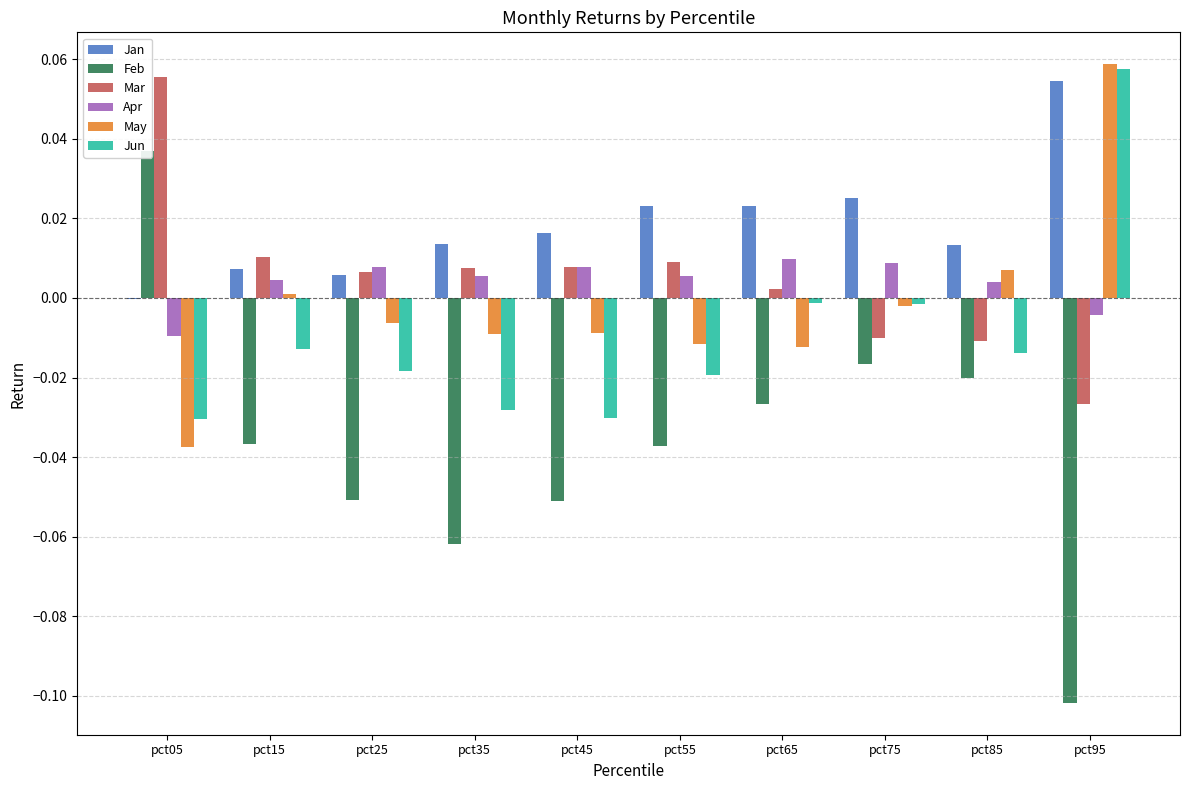

What is the difference between the maximum and minimum values in the Feb series?

0.1